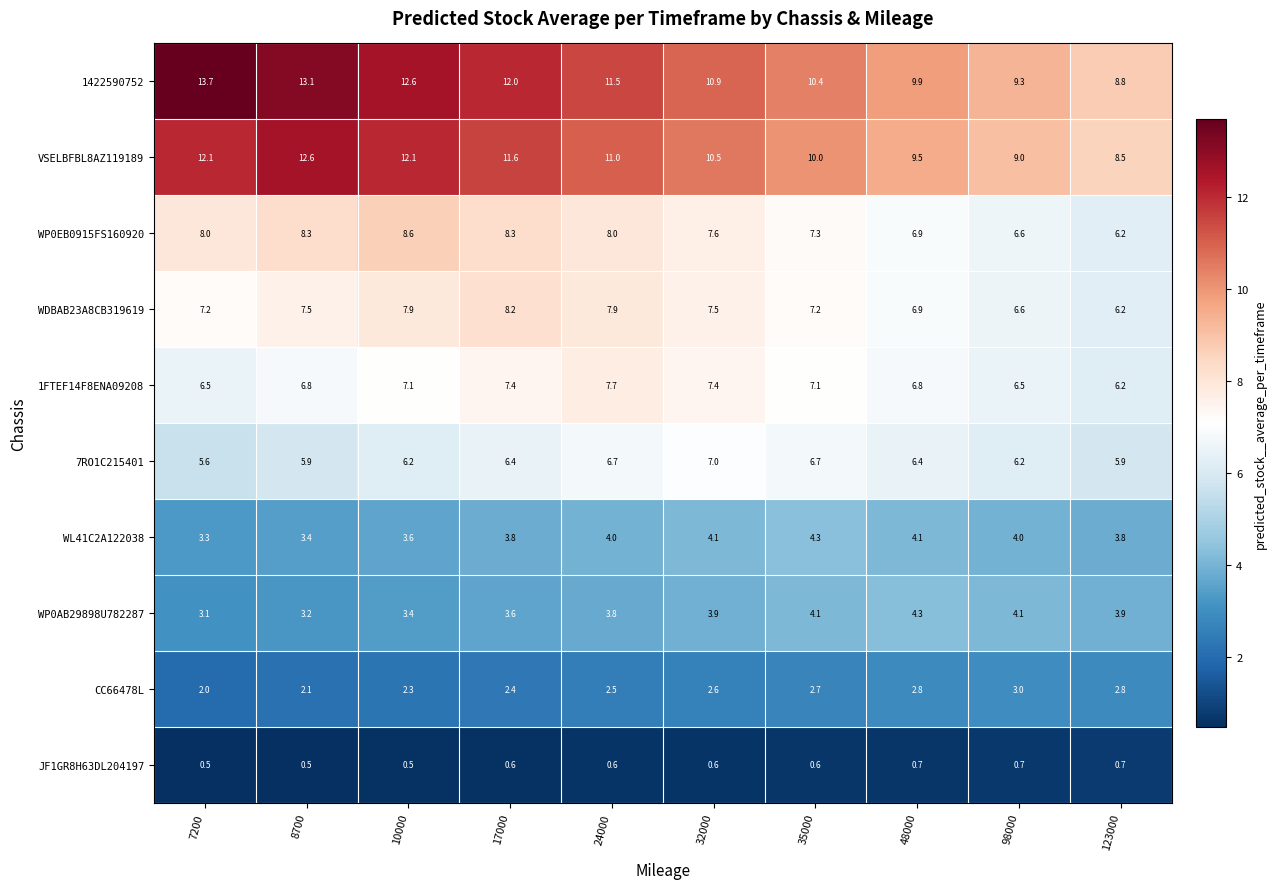

The value of CC66478L at 24000 is 2.5. True or false?

True